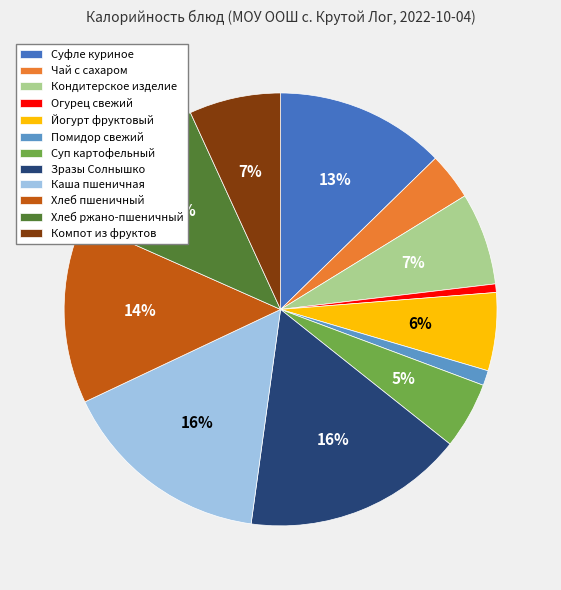

To the nearest percent, what is the combined percentage of Йогурт фруктовый and Каша пшеничная?

22%